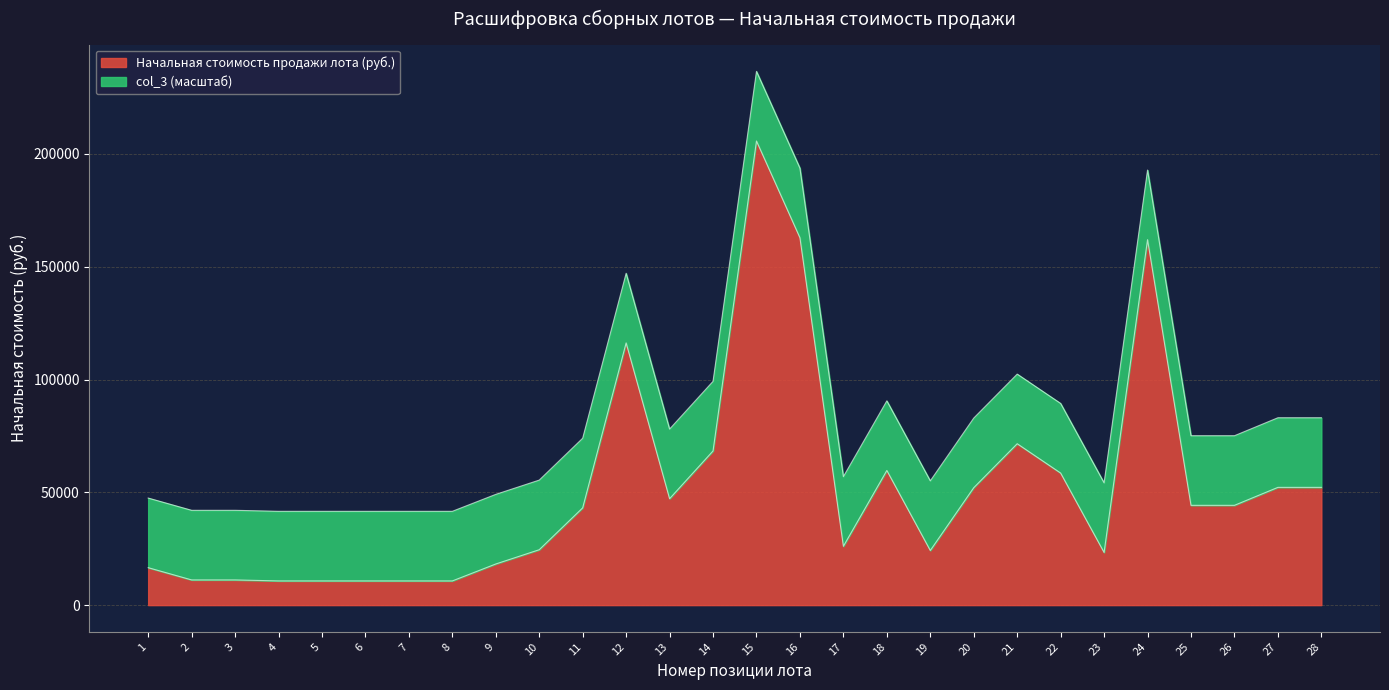

The chart shows a value of 4456.4 at 1. True or false?

False